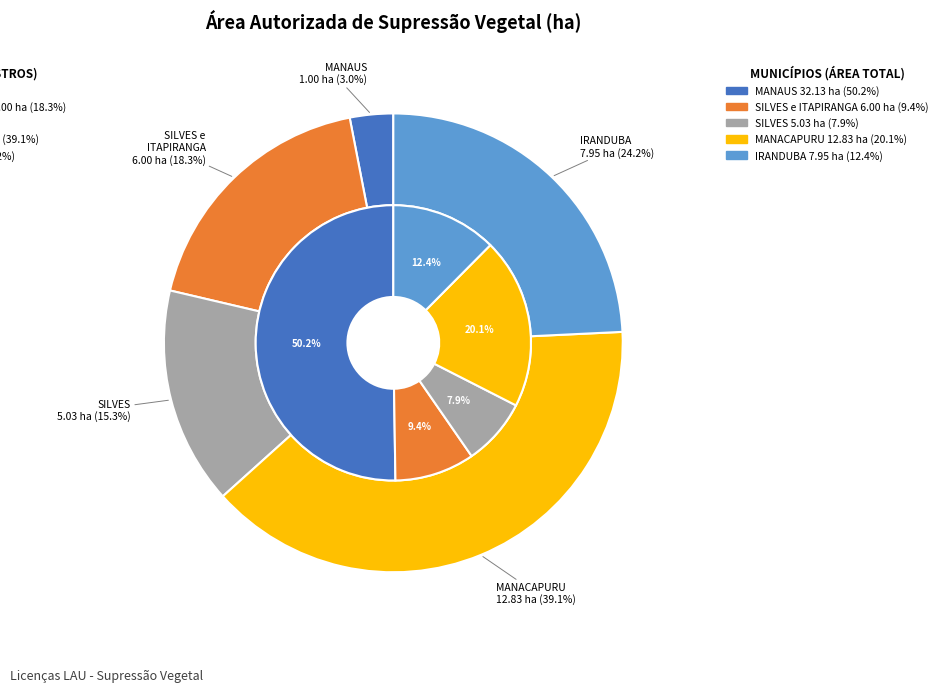

To the nearest percent, what percentage of the pie is IRANDUBA?

24%